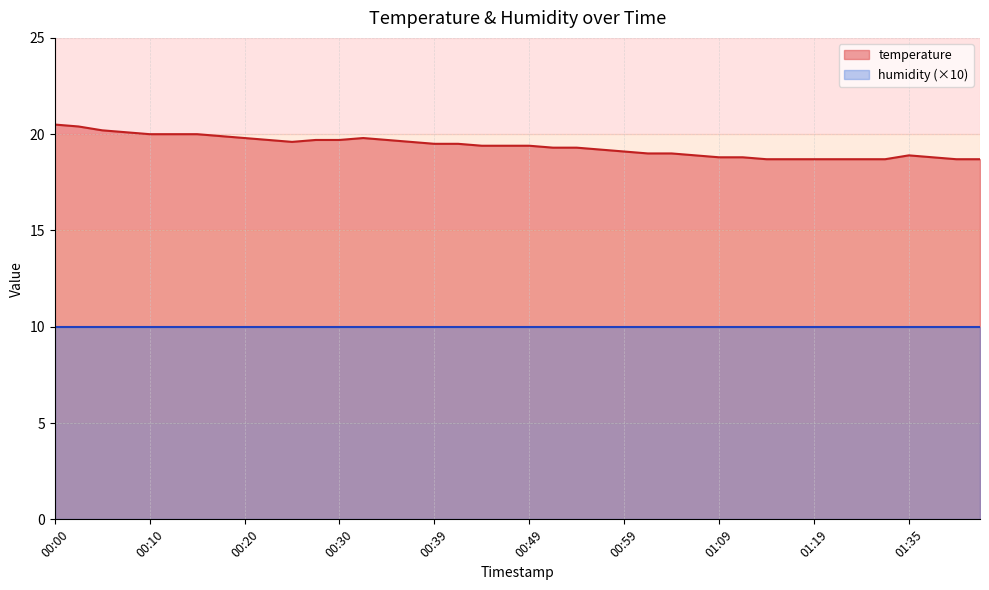

True or false: the data shows 19.5 at 00:39.

True